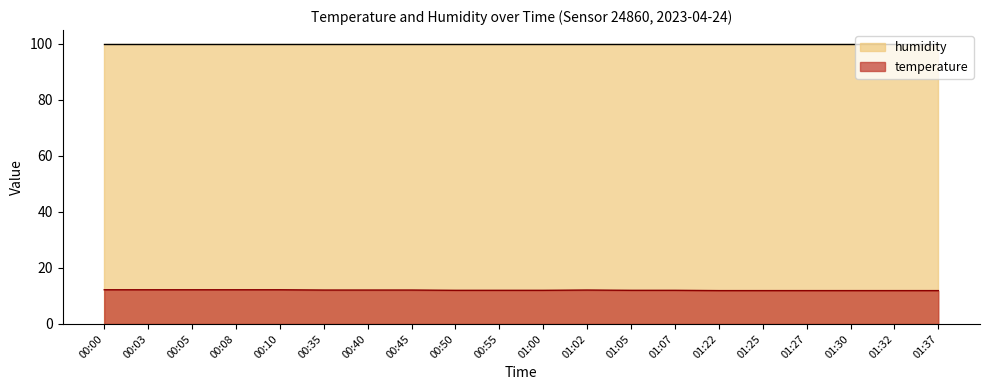

Approximately how many times larger is the value at 00:55 compared to 01:05?

1.0